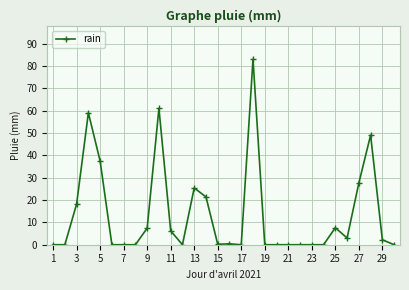

What is the greatest value displayed?

83.0